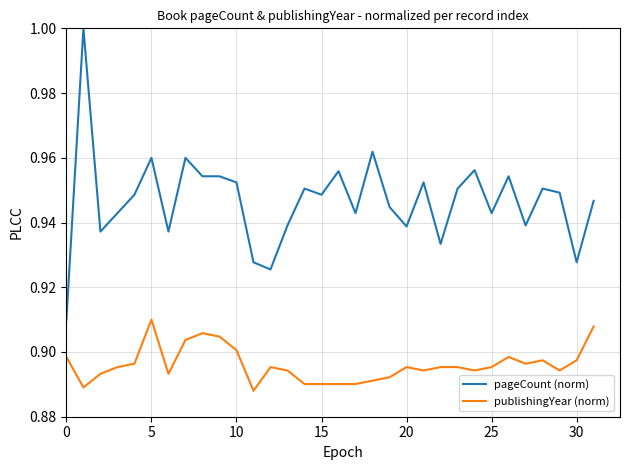

Which series has the widest spread of values?

pageCount (norm)